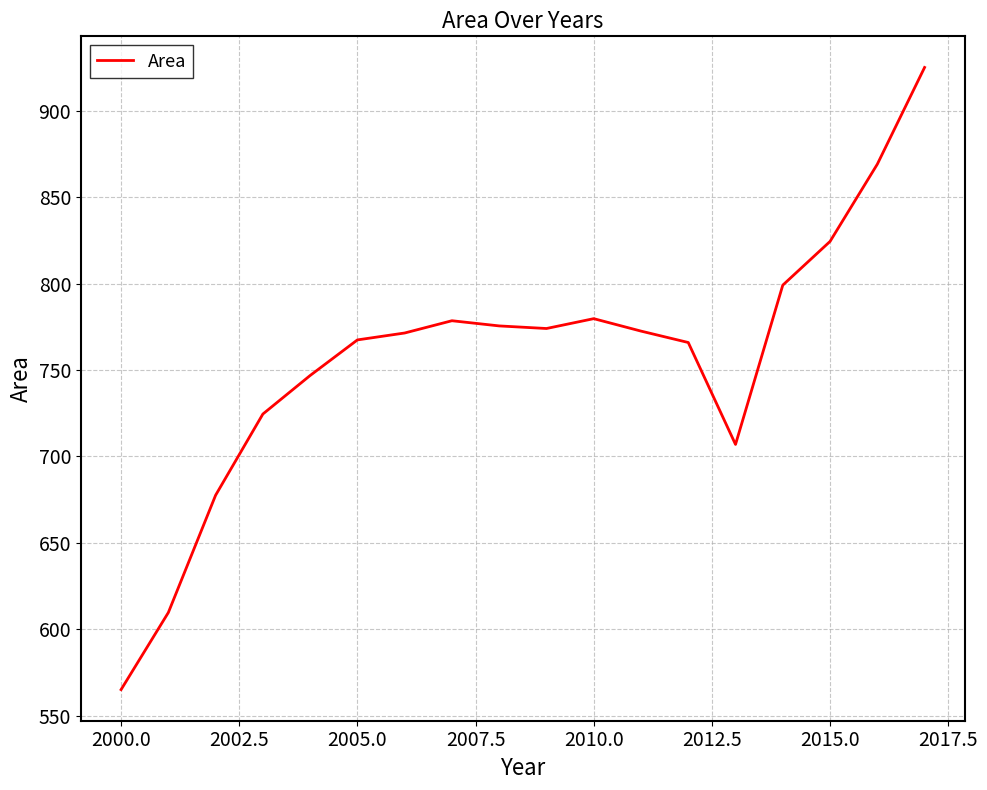

What is the difference between the maximum and minimum values?

360.1